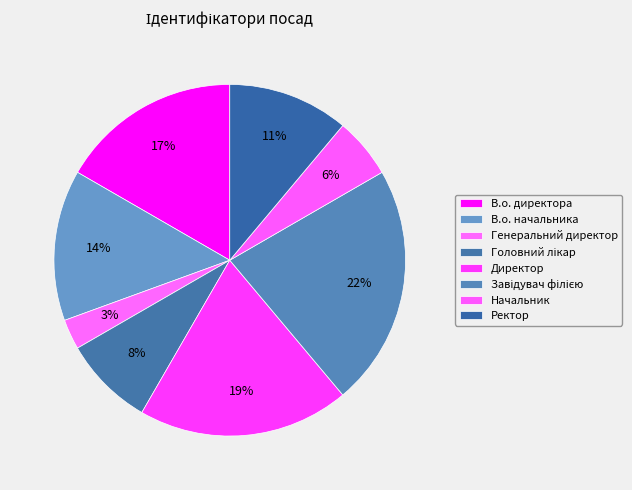

To the nearest percent, what is the difference between the largest and smallest slice percentages?

19%